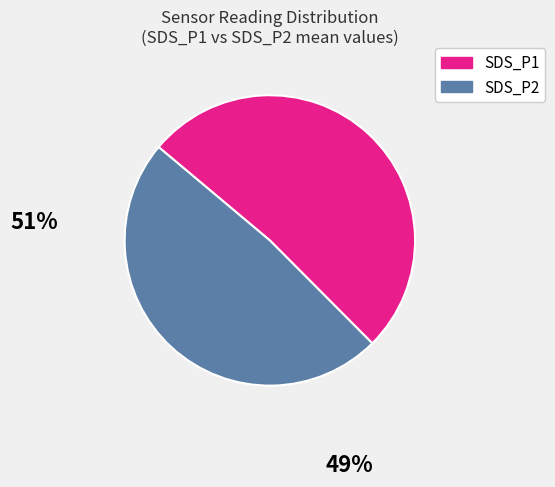

Which slice is the largest?

SDS_P1